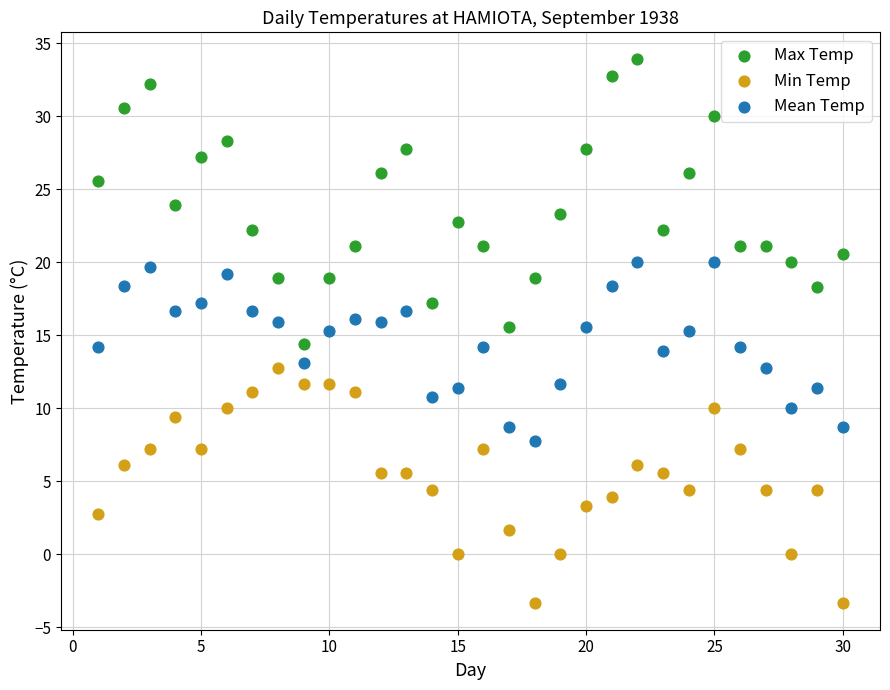

Which series has the widest spread of Y values?

Max Temp